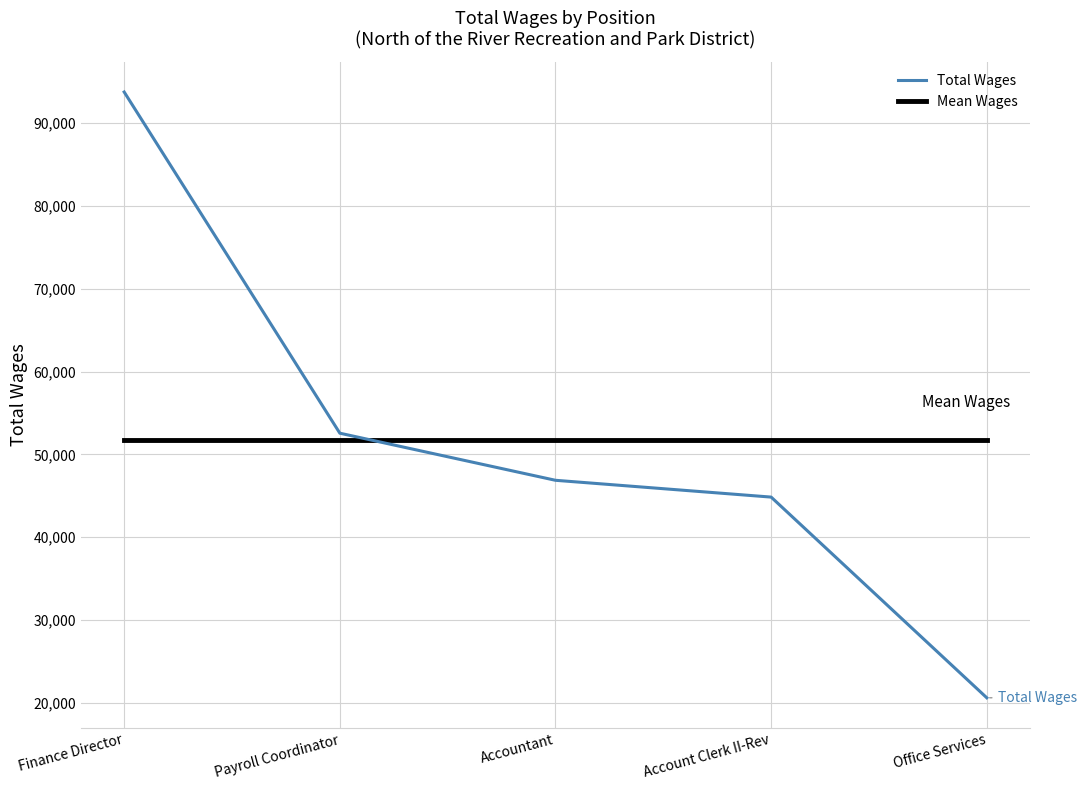

How many values in the Total Wages series are below 46872?

2